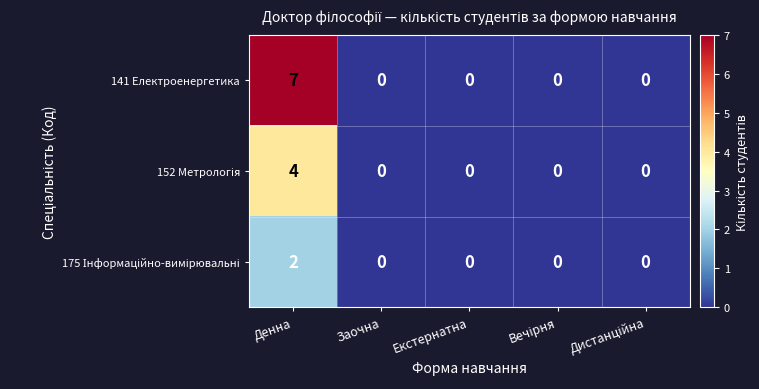

At which category is the sum across all series the highest?

Денна